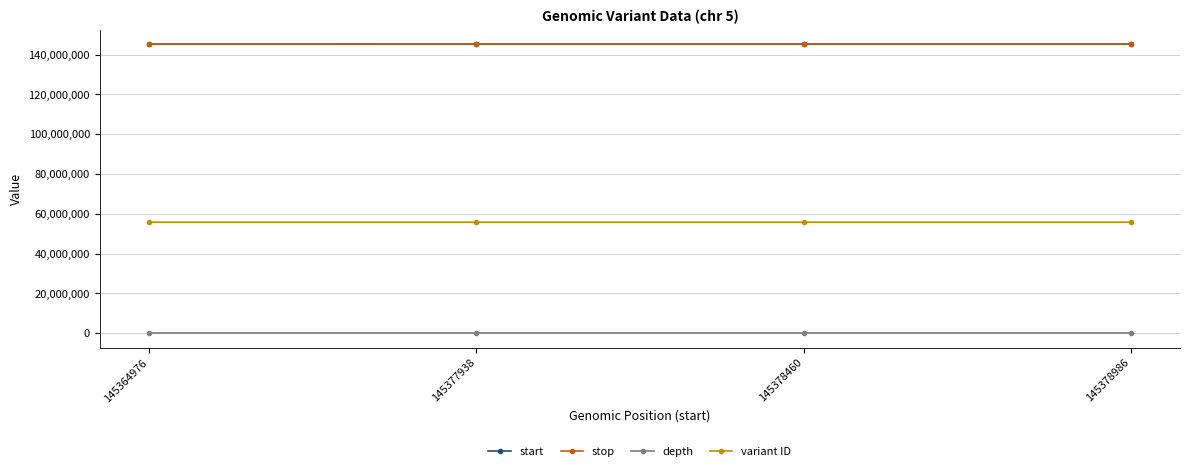

Is the value of variant ID at 145364976 greater than the value of start at 145378986?

No